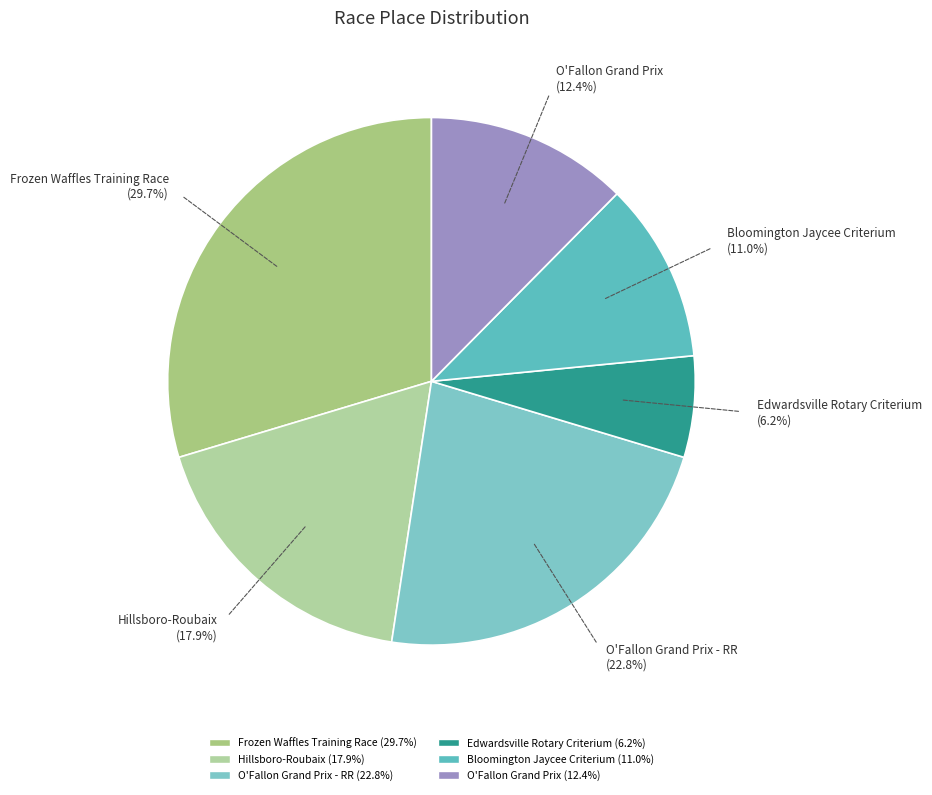

How many slices are in this pie chart?

6